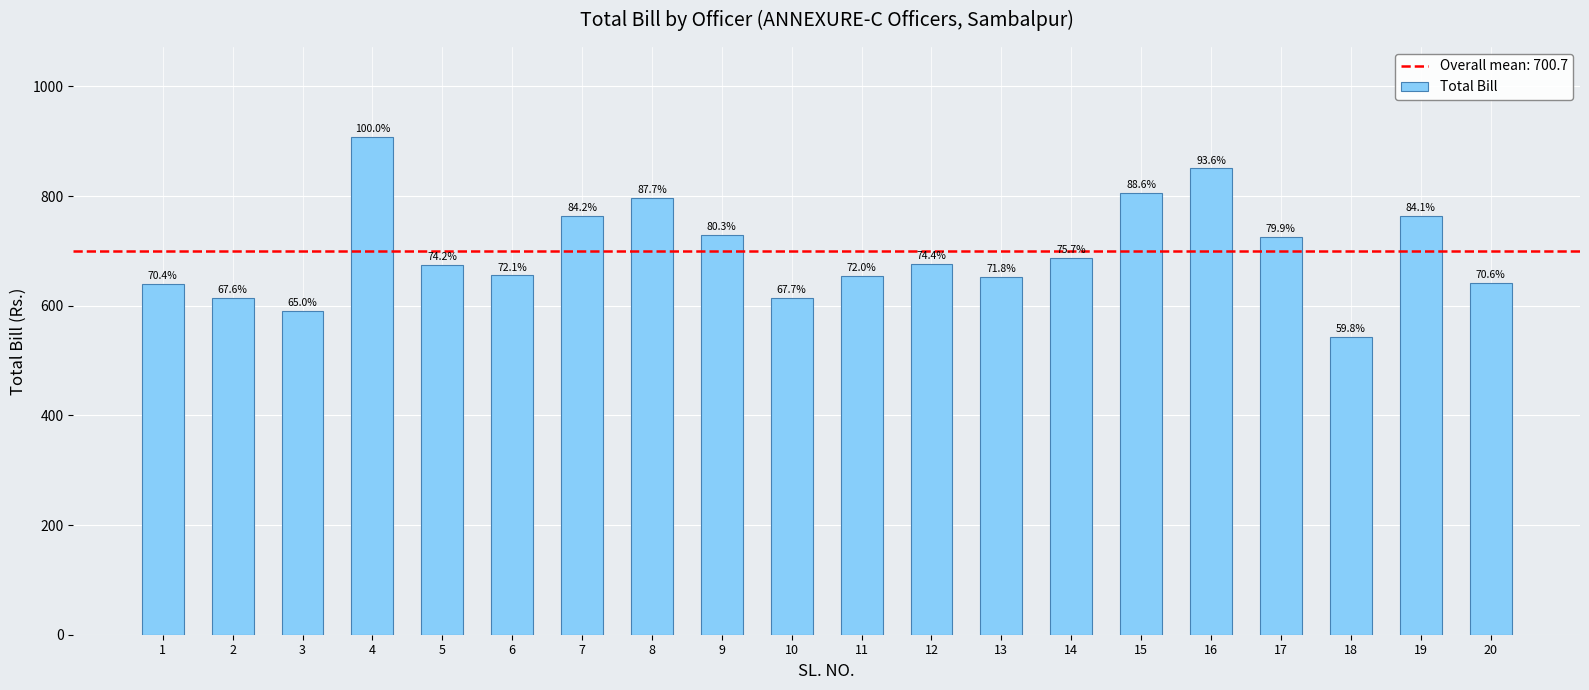

Are the bars horizontal?

No